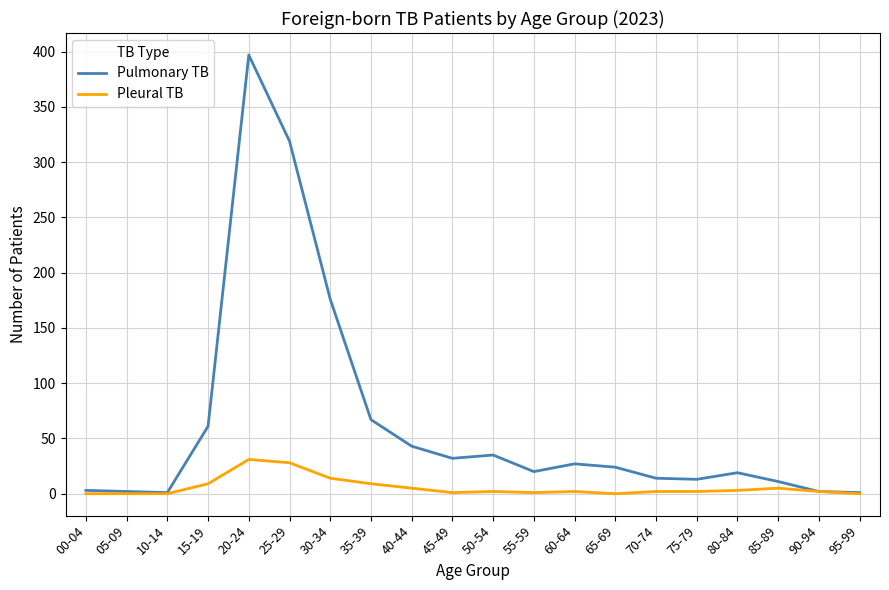

What is the greatest value displayed?

397